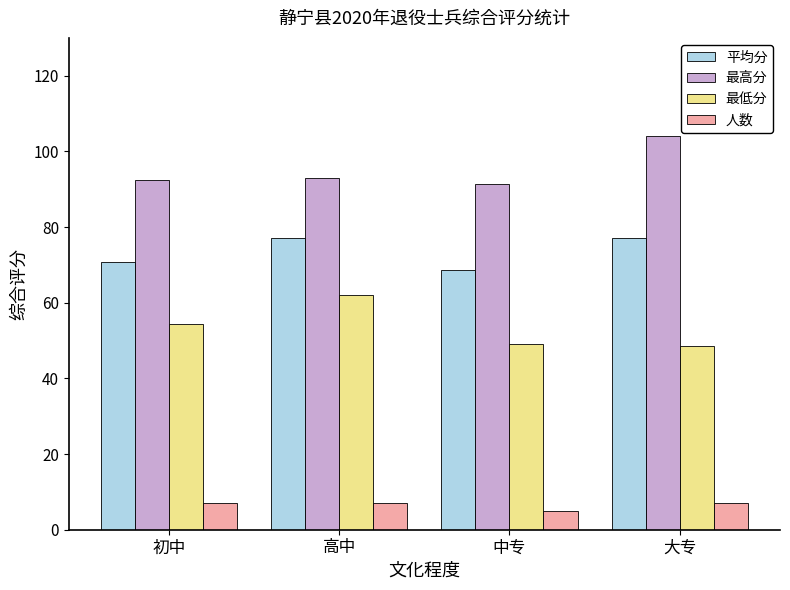

What is the total value across all series at 大专?

236.8